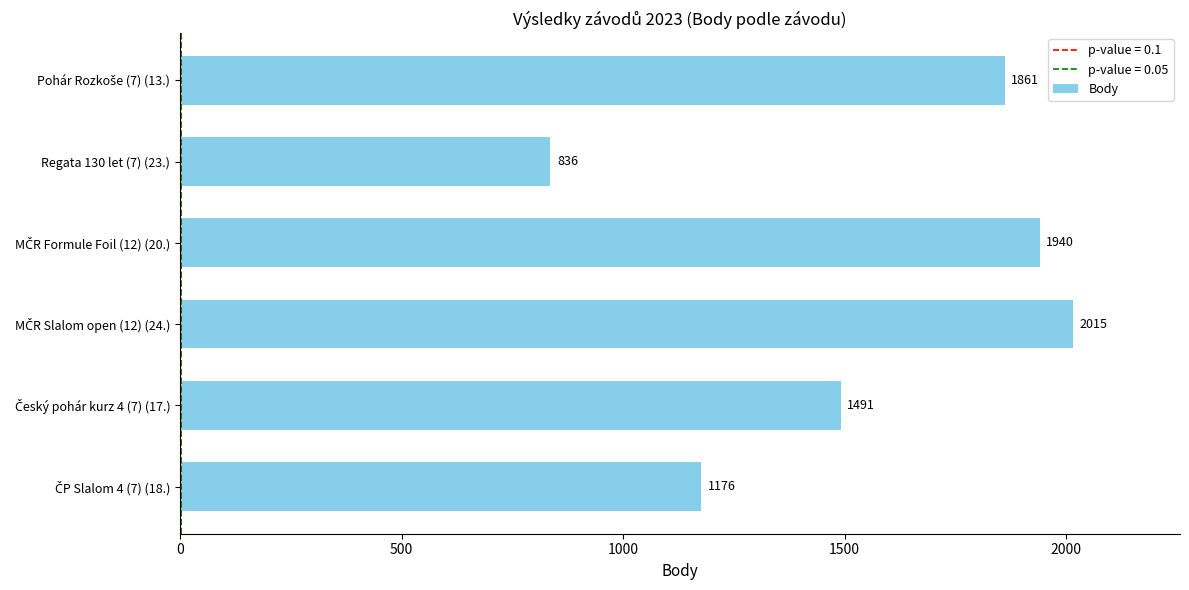

Reading top to bottom, list all the values displayed in this chart.

1861	836	1940	2015	1491	1176